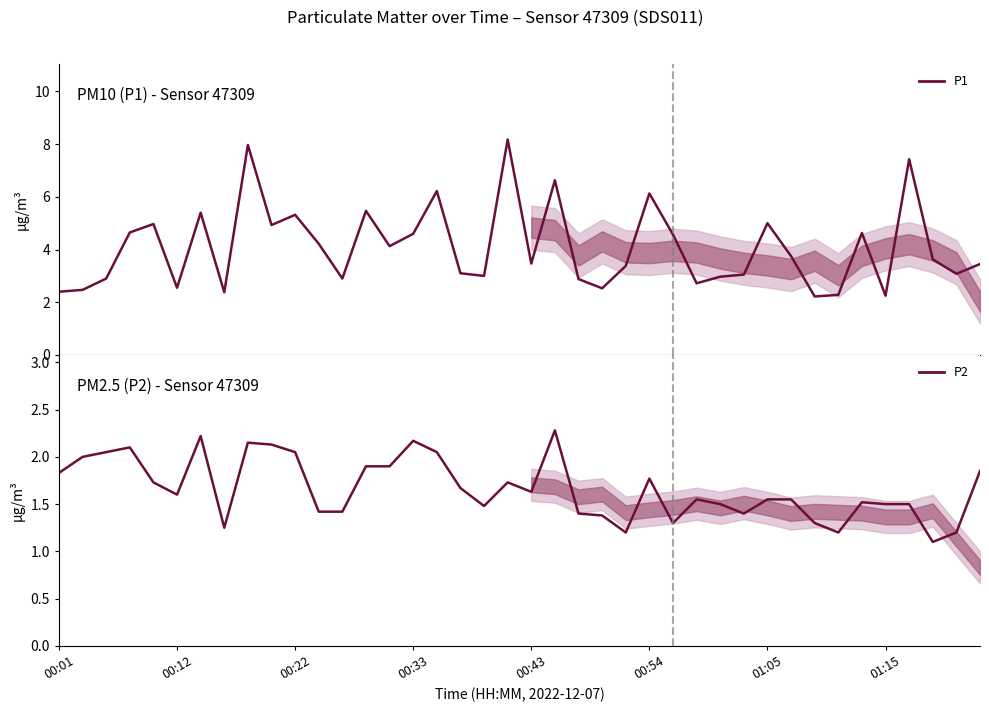

Does the chart display data point markers on the line(s)?

No